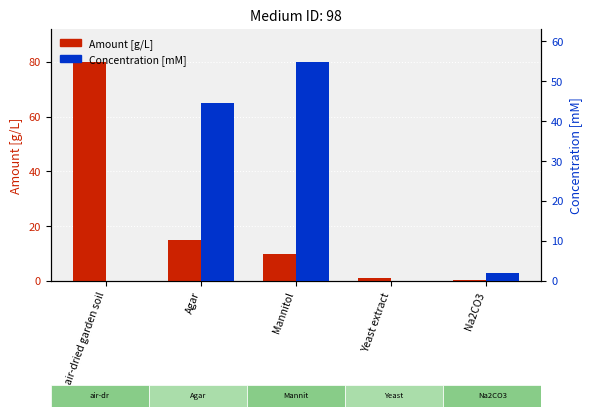

What is the total value across all series at Yeast extract?

1.0